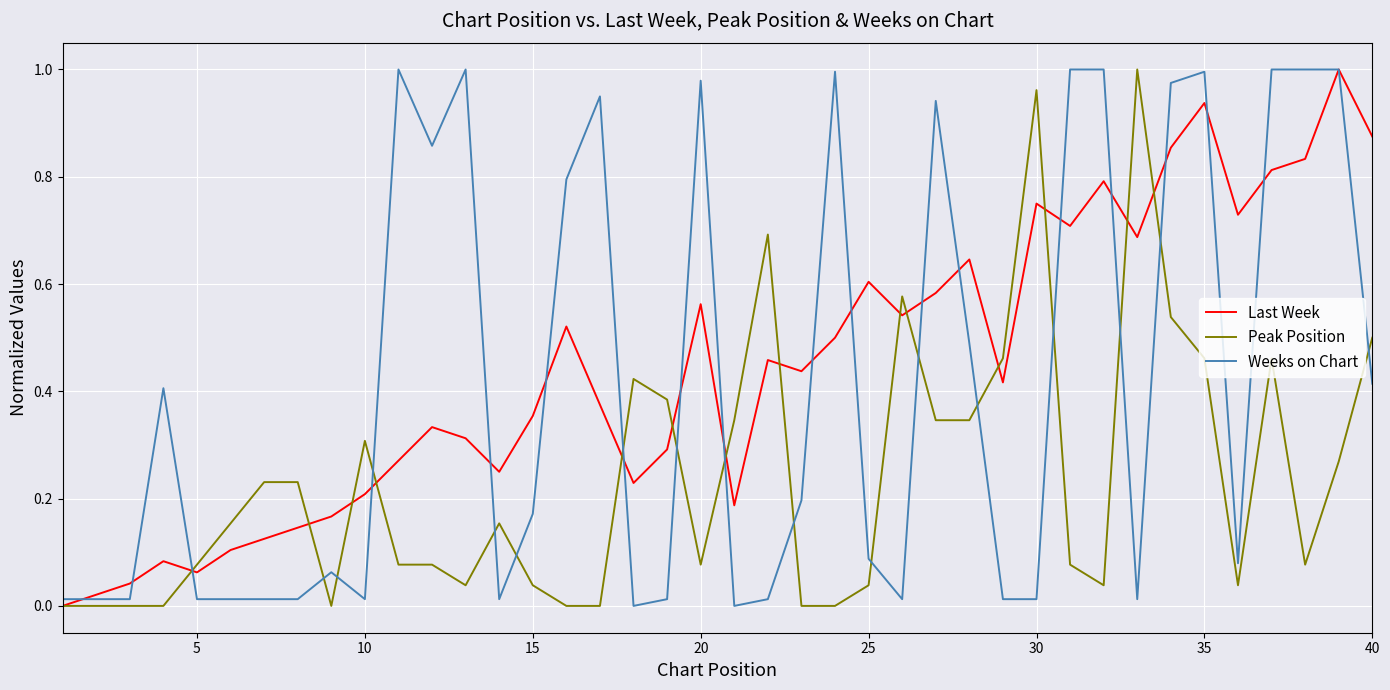

What are all the series names shown in the legend?

Last Week, Peak Position, Weeks on Chart